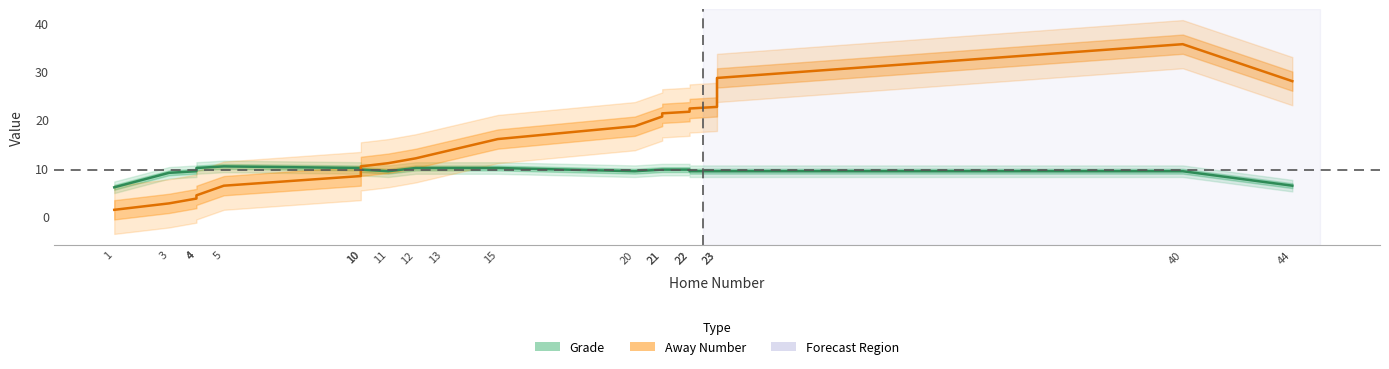

Between 21 and 10, which is larger?

21